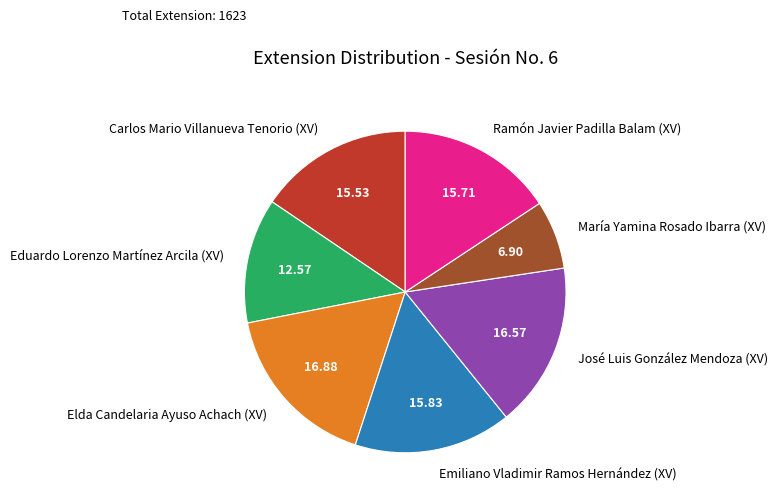

Does Emiliano Vladimir Ramos Hernández (XV) represent more than half of the total?

No